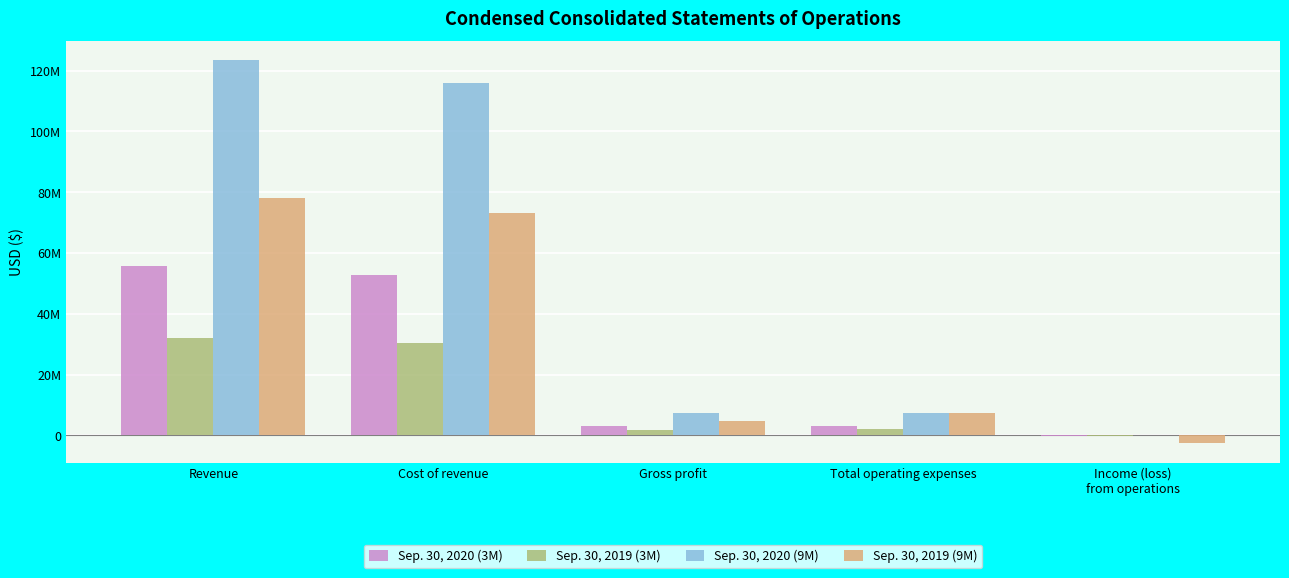

Which series changed the most between Revenue and Gross profit?

Sep. 30, 2020 (9M)